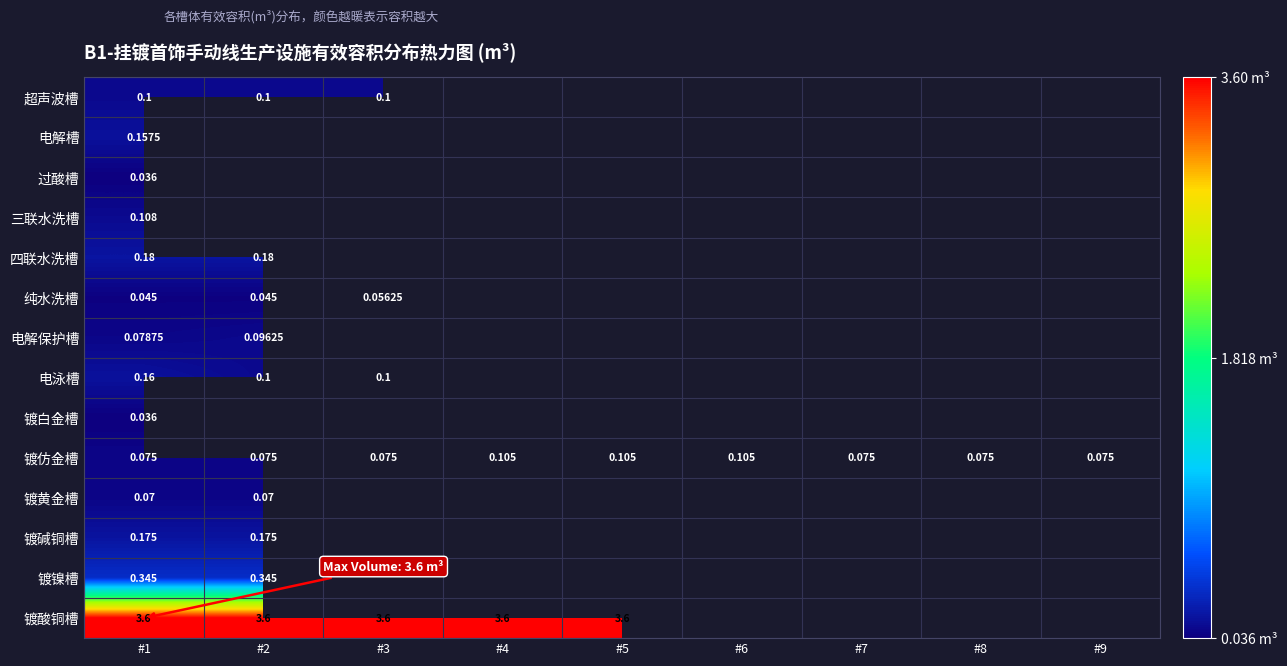

What is the approximate value of 镀仿金槽 at #7?

0.1